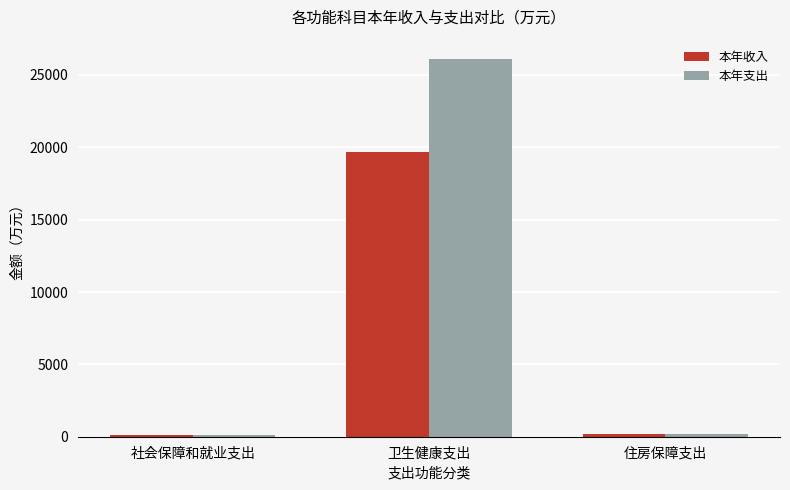

Rank the series by their maximum value, from highest to lowest.

本年支出, 本年收入